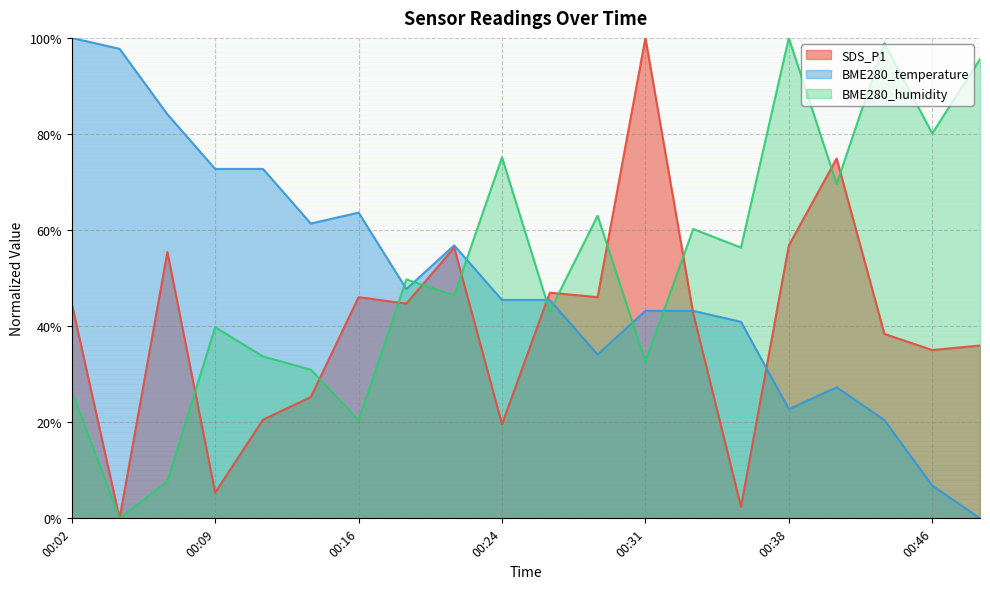

What is the sum of all BME280_temperature values?

986.4